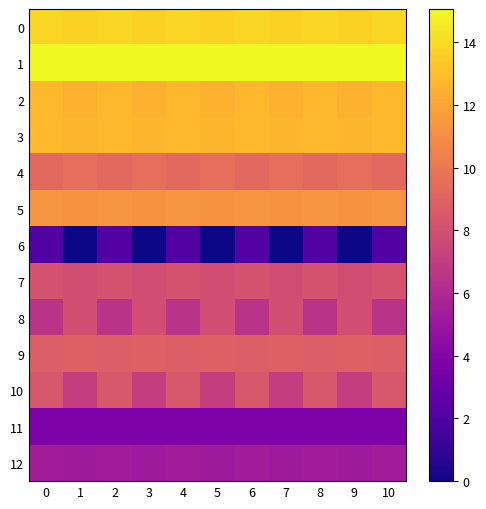

Rank the series at 8 from lowest to highest value.

6, 11, 12, 8, 7, 10, 9, 4, 5, 2, 3, 0, 1